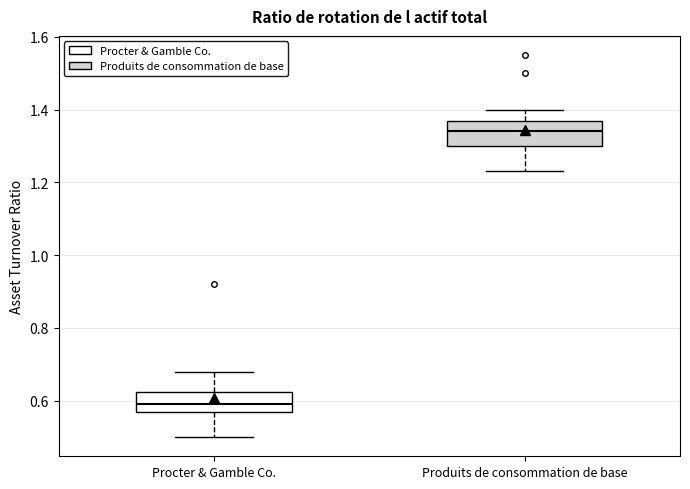

Reading left to right, read every box against the y-axis: the position of its median line, the range the box covers, and the ends of its whiskers. The values are not printed on the chart, so give them approximately, as read against the axis.

Procter & Gamble Co.: median 0.60, box 0.58 to 0.62, whiskers 0.50 to 0.68
Produits de consommation de base: median 1.34, box 1.30 to 1.38, whiskers 1.24 to 1.40